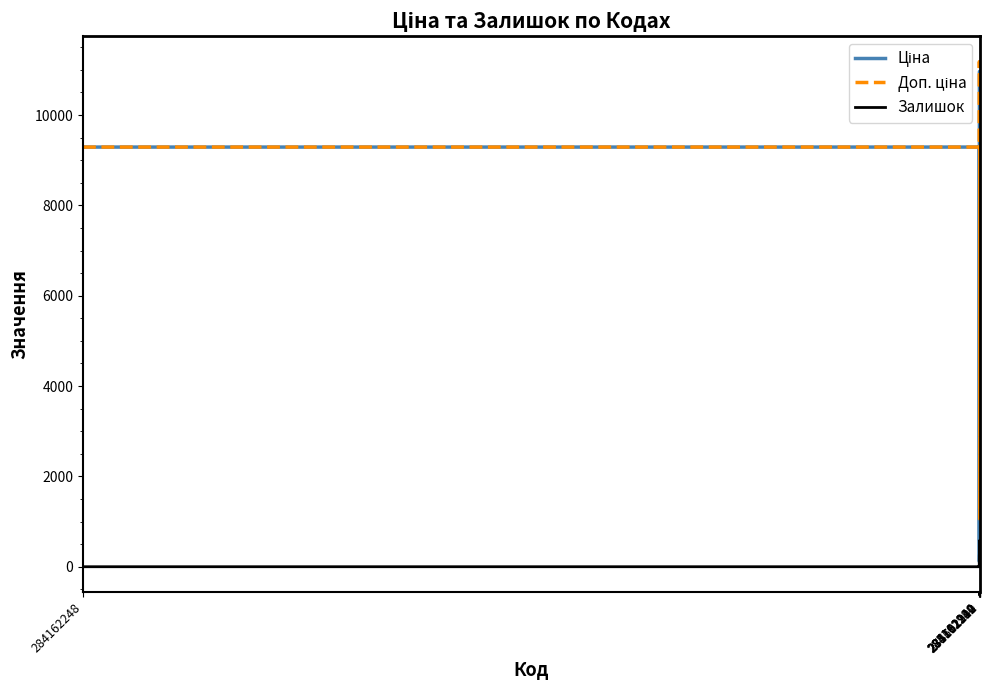

How many lines are shown in the chart?

3